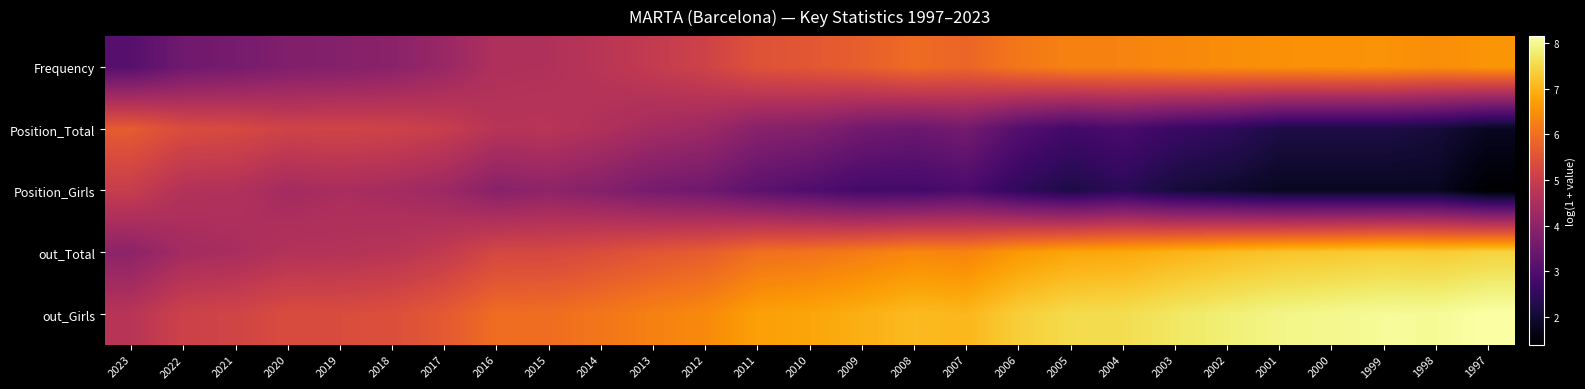

At which category is the sum across all series the highest?

2004